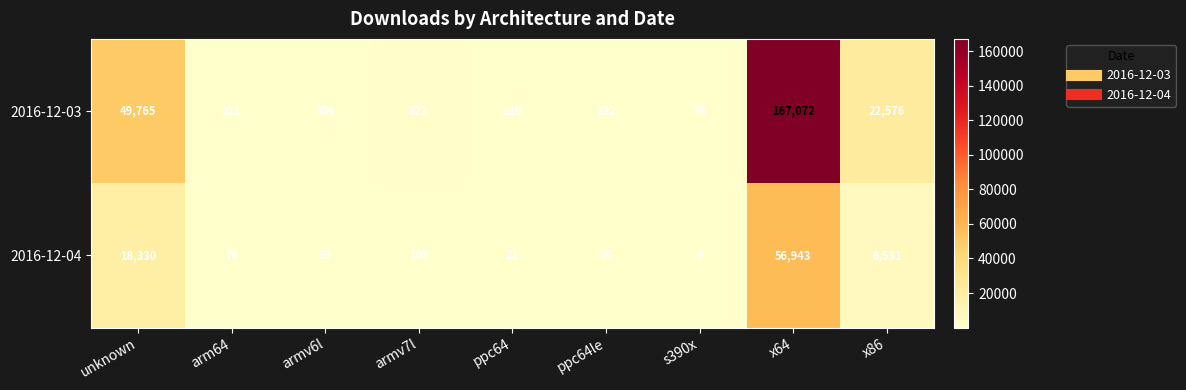

At x86, list the series in order from smallest to largest.

2016-12-04, 2016-12-03